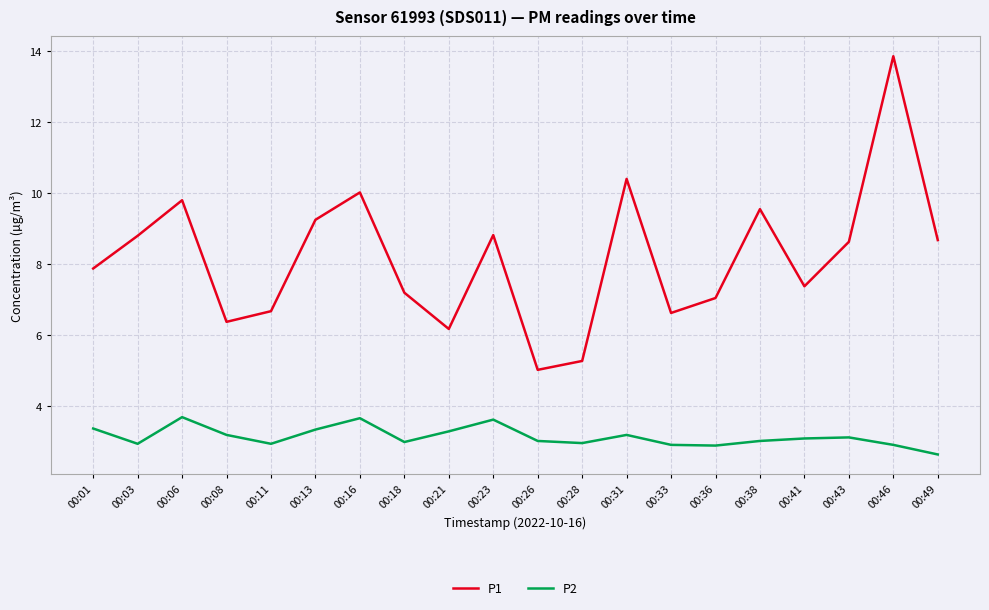

True or false: P1 and P2 cross at least once.

False